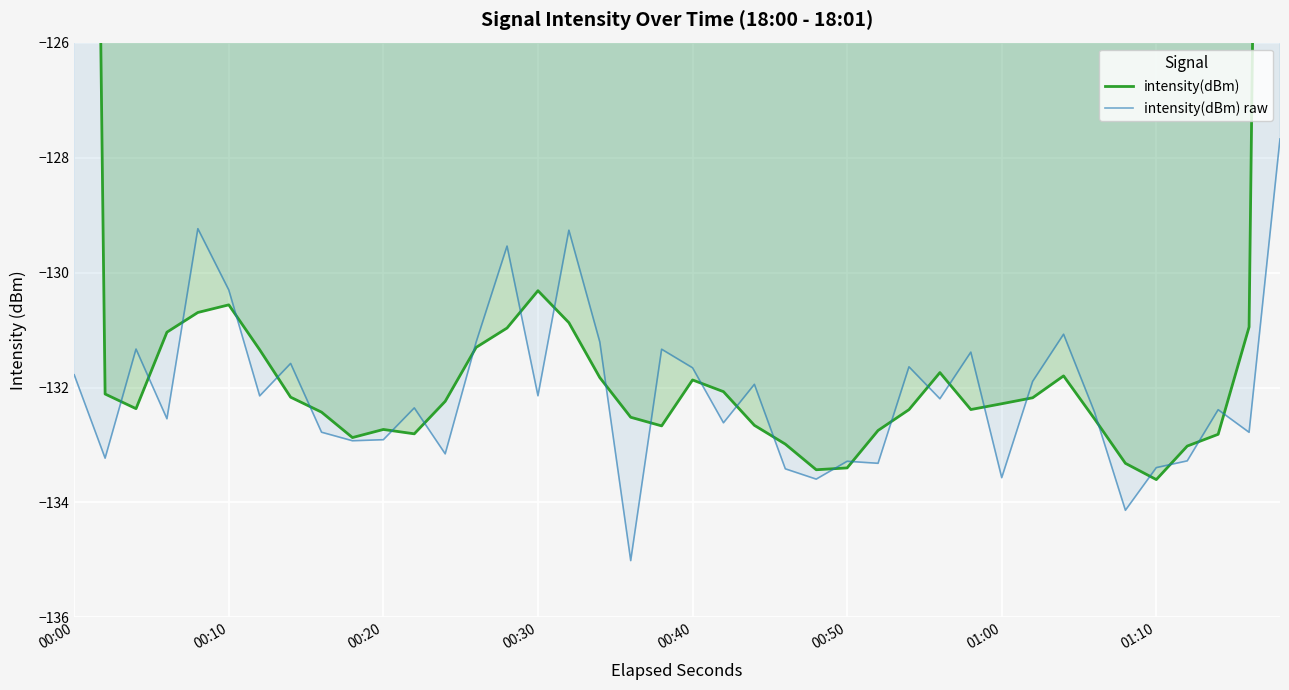

What is the minimum value for intensity(dBm) raw?

-135.0